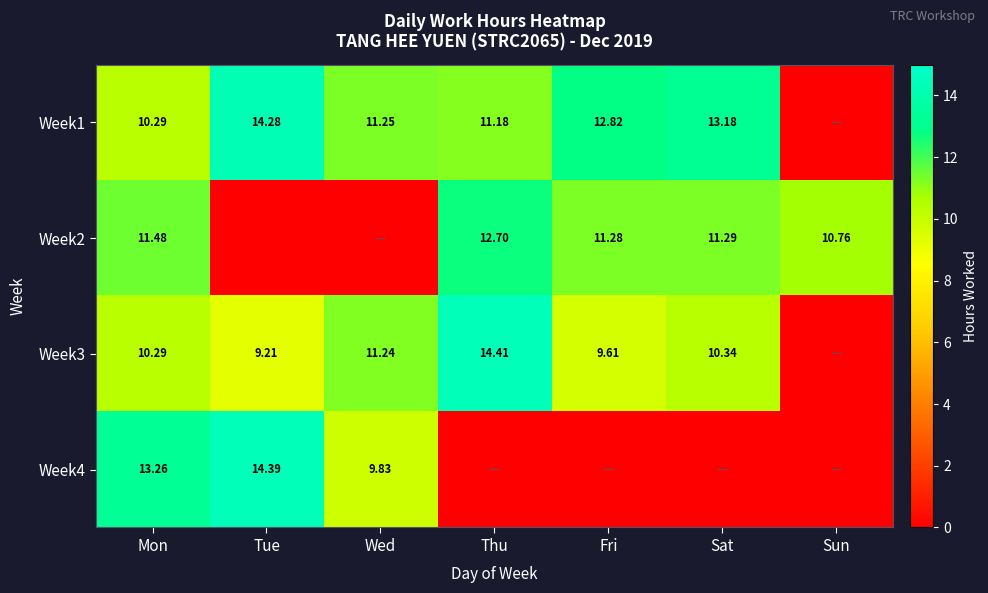

What is the lowest value of the Week2 series?

-1.0